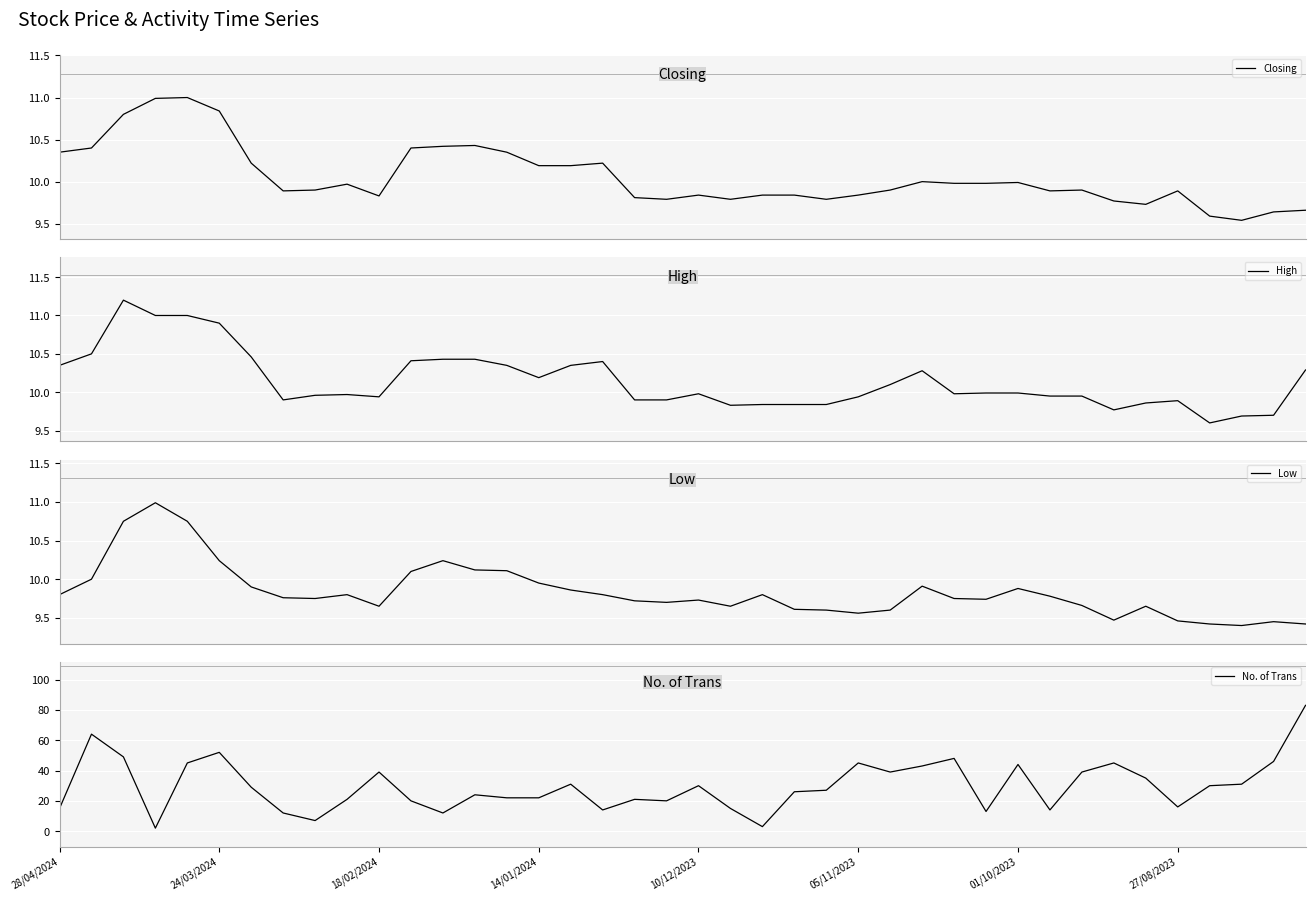

List the series in order of their peak value, highest first.

No. of Trans, High, Closing, Low